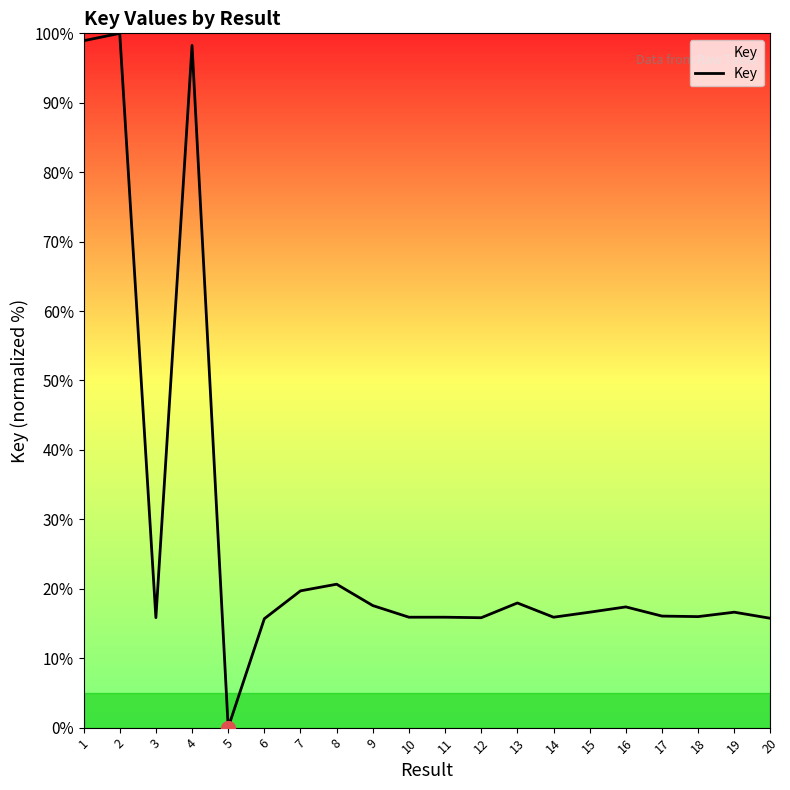

How many lines are shown in the chart?

1